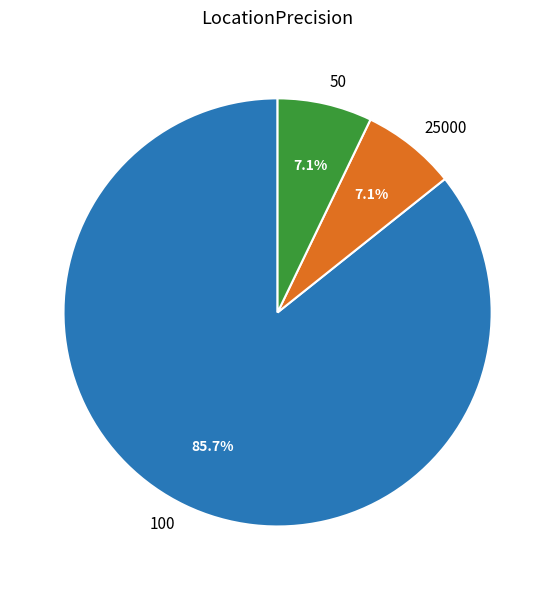

To the nearest percent, what is the difference between the largest and smallest slice percentages?

79%